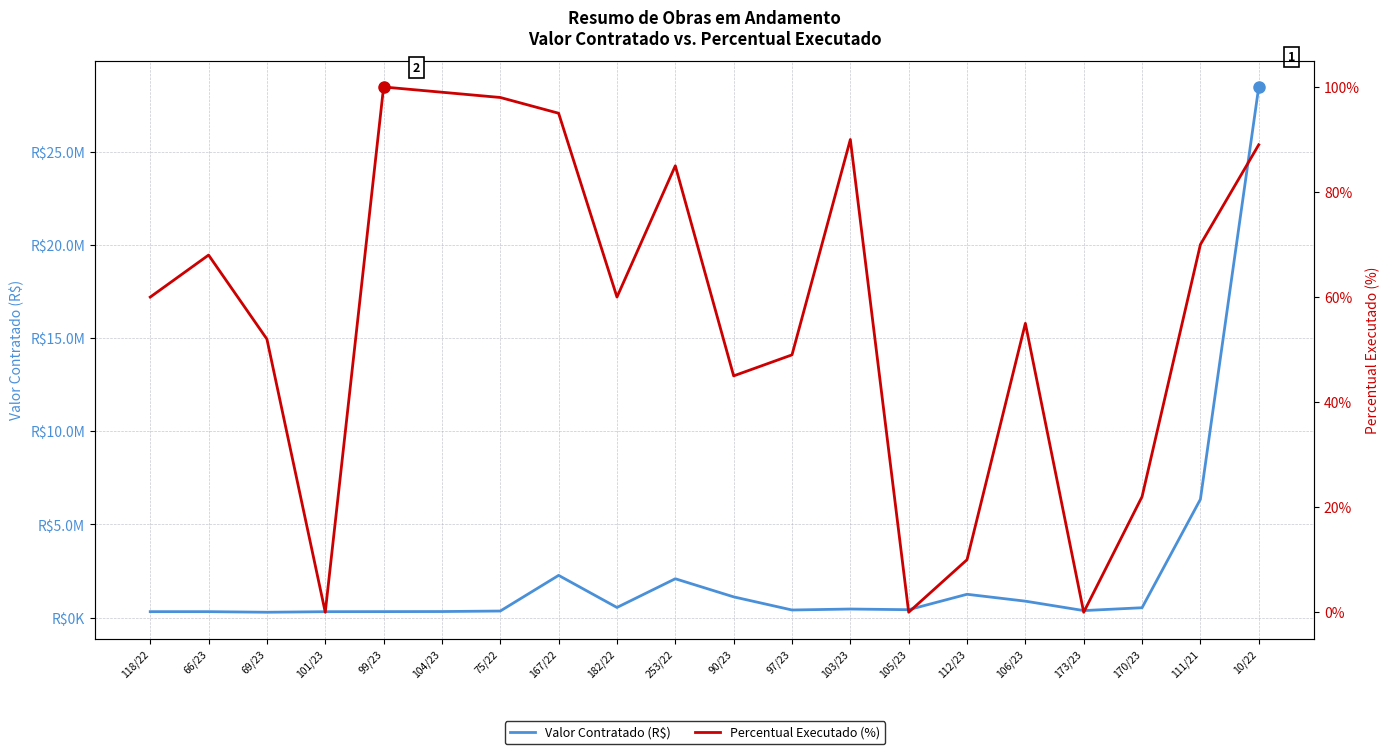

How many interior local peaks does the Valor Contratado (R$) series have?

4